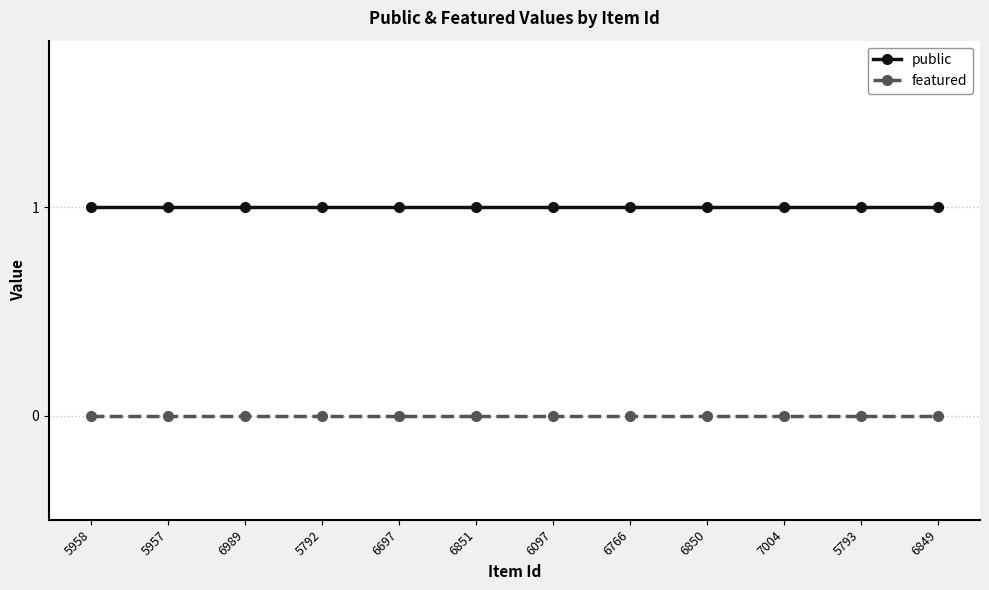

Is the value of public at 5793 greater than the value of featured at 6989?

Yes